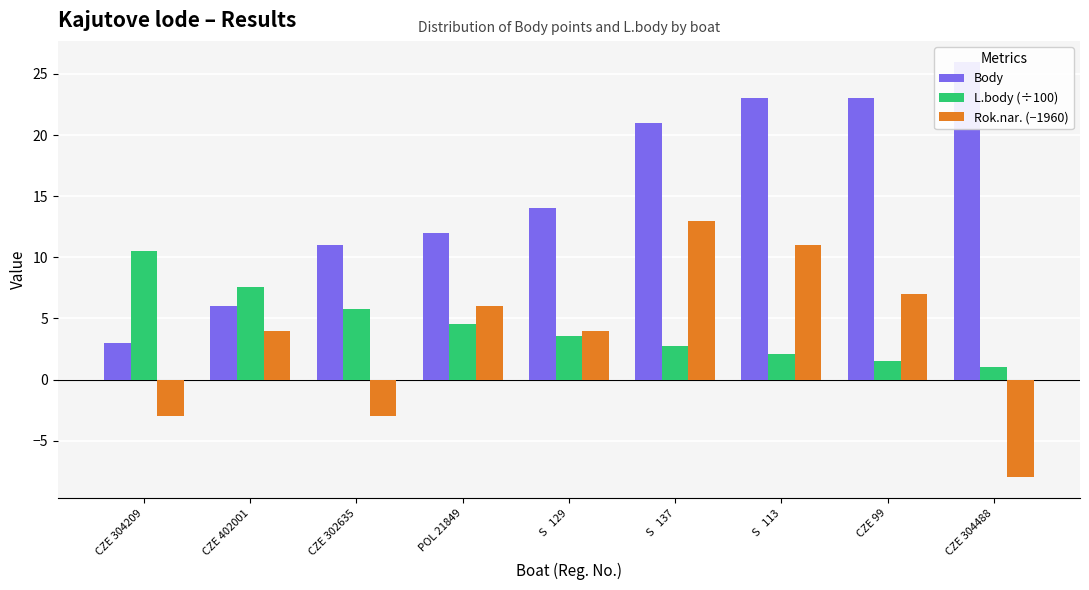

How many bars are there in each group?

3